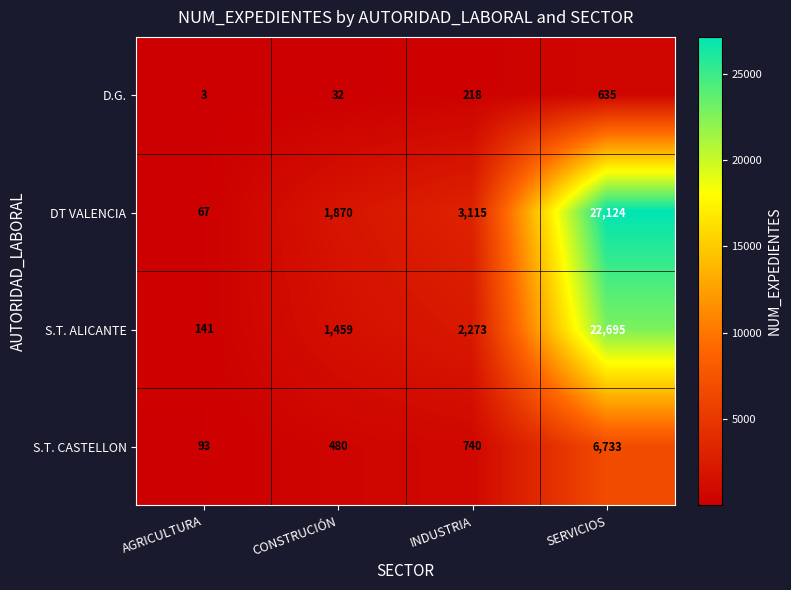

What is the difference between the highest and lowest values at CONSTRUCIÓN?

1838